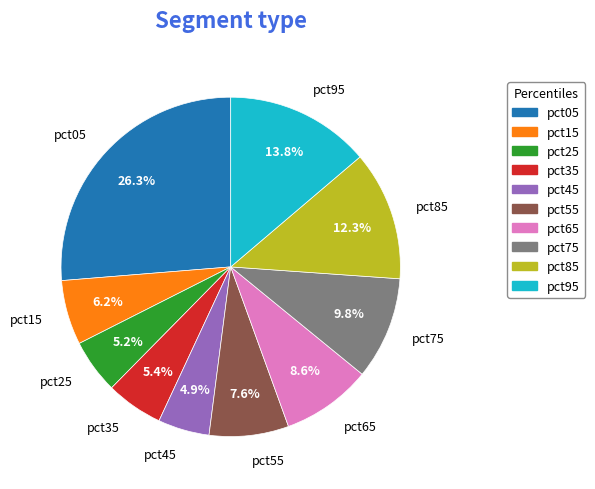

To the nearest percent, what percentage of the pie is pct65?

9%